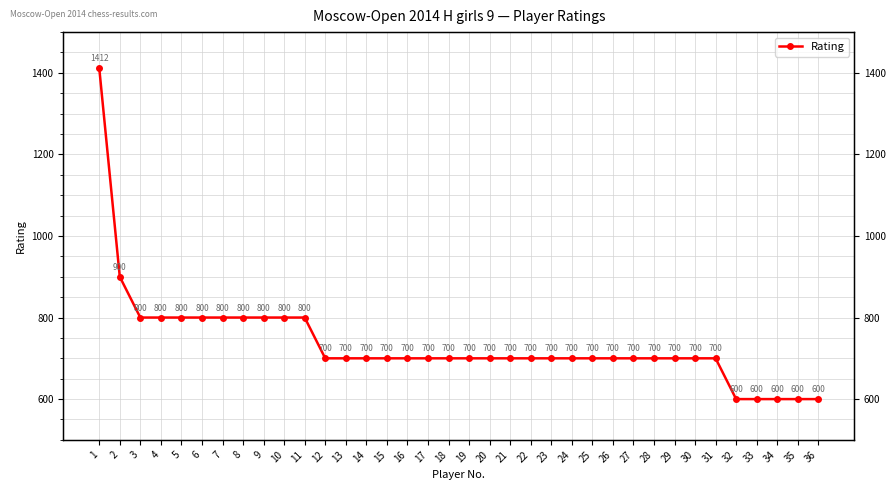

List the labels in order of value, smallest first.

32, 33, 34, 35, 36, 12, 13, 14, 15, 16, 17, 18, 19, 20, 21, 22, 23, 24, 25, 26, 27, 28, 29, 30, 31, 3, 4, 5, 6, 7, 8, 9, 10, 11, 2, 1